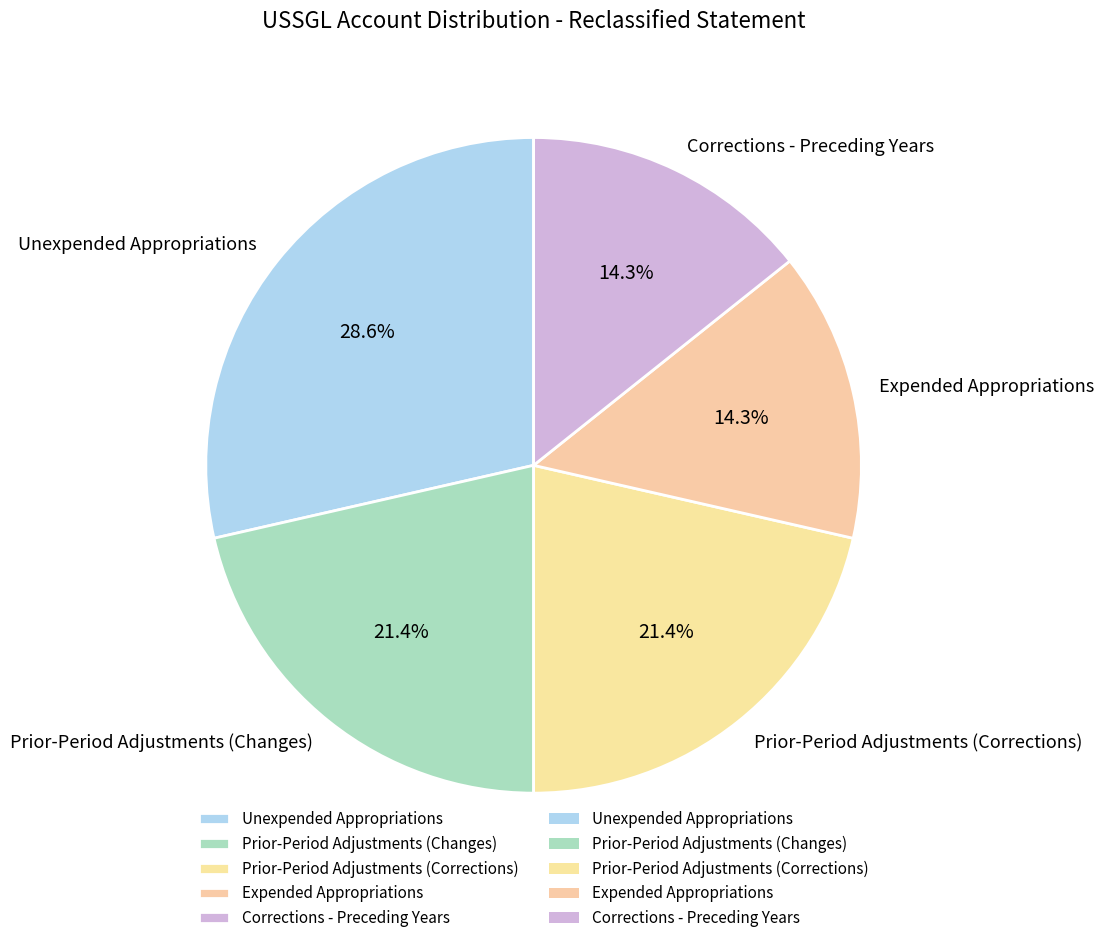

What percentage do Prior-Period Adjustments (Corrections) and Corrections - Preceding Years together represent?

35.7%